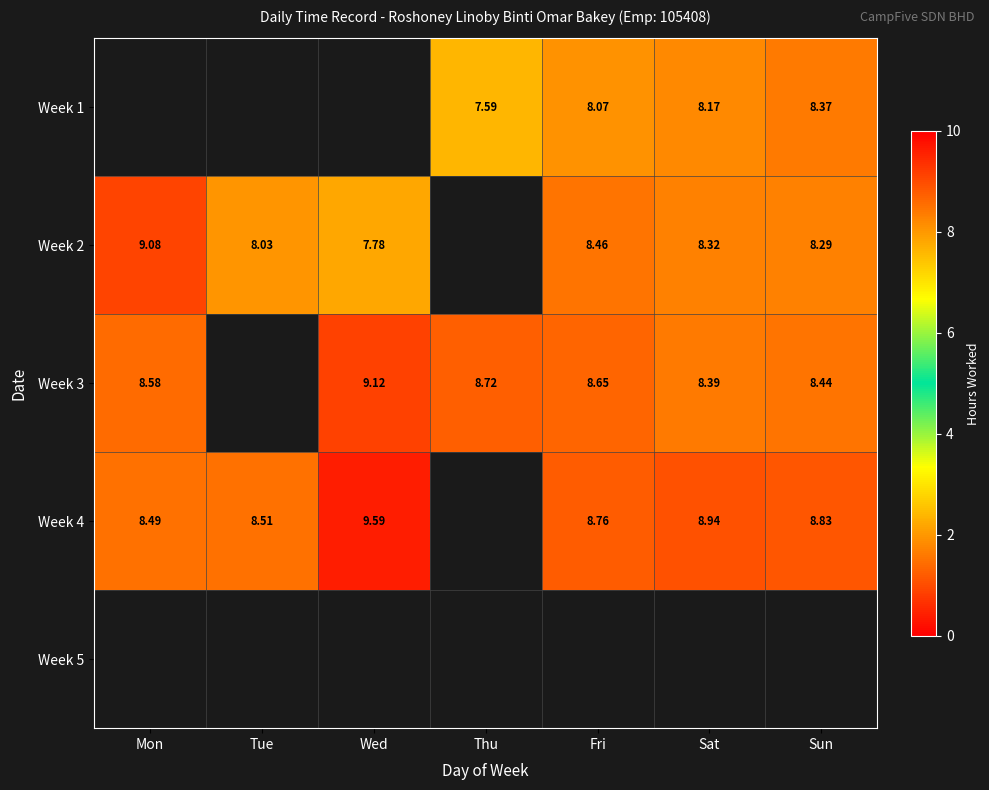

Is the value of Week 1 at Fri greater than the value of Week 2 at Fri?

No